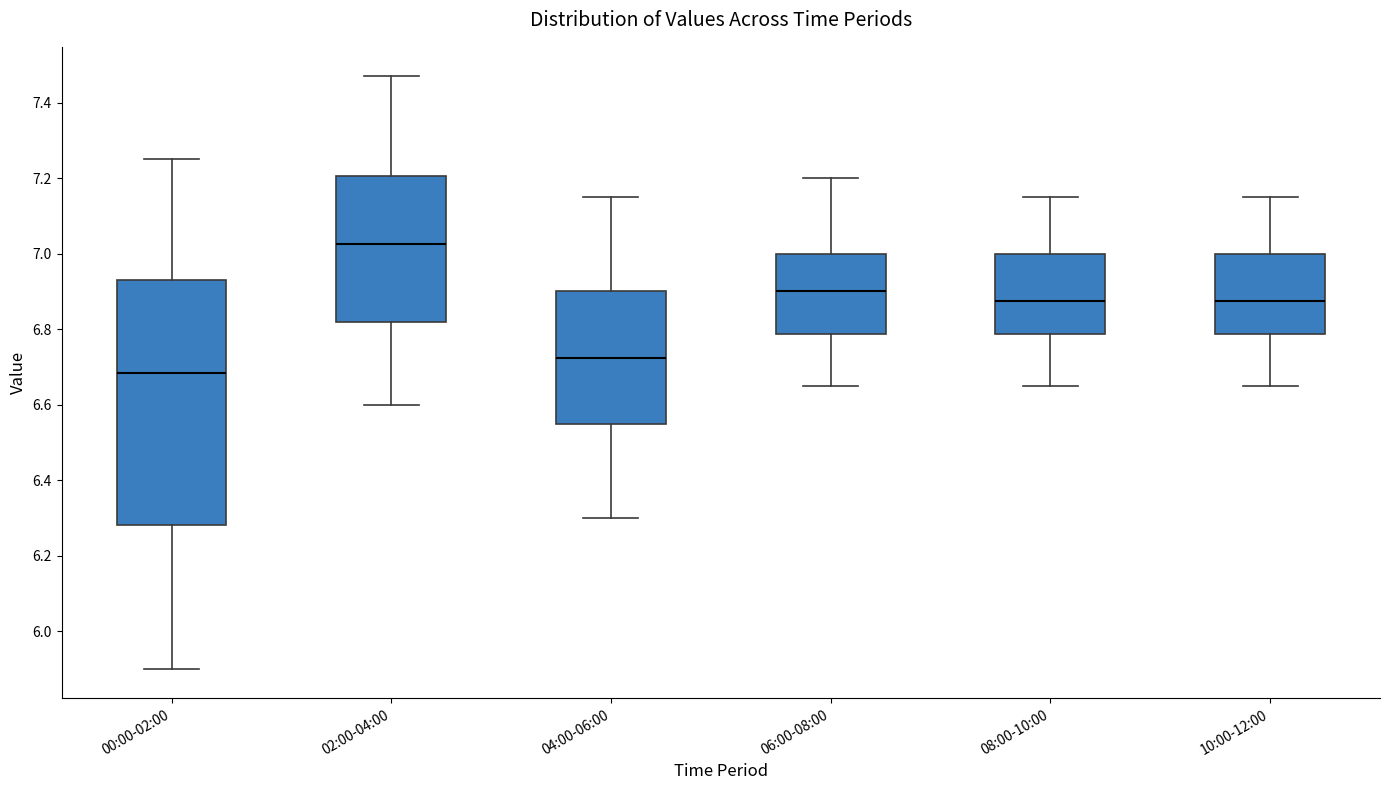

Comparing the boxes themselves (not the whiskers), which one is the tallest?

00:00-02:00